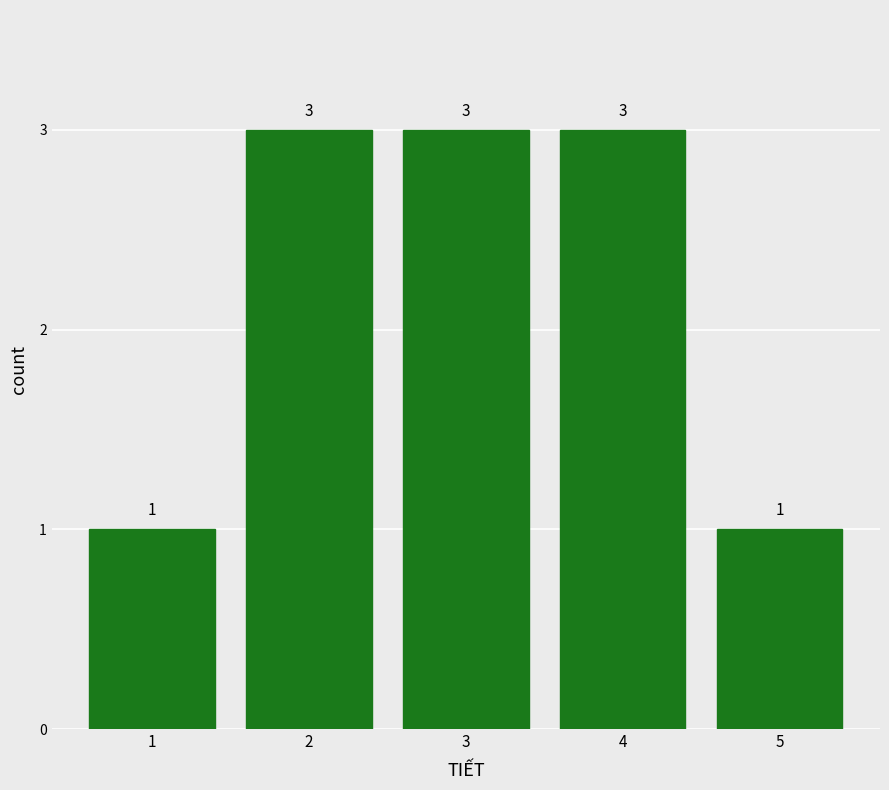

Reading left to right, what are all the values shown in this chart?

1=1	2=3	3=3	4=3	5=1